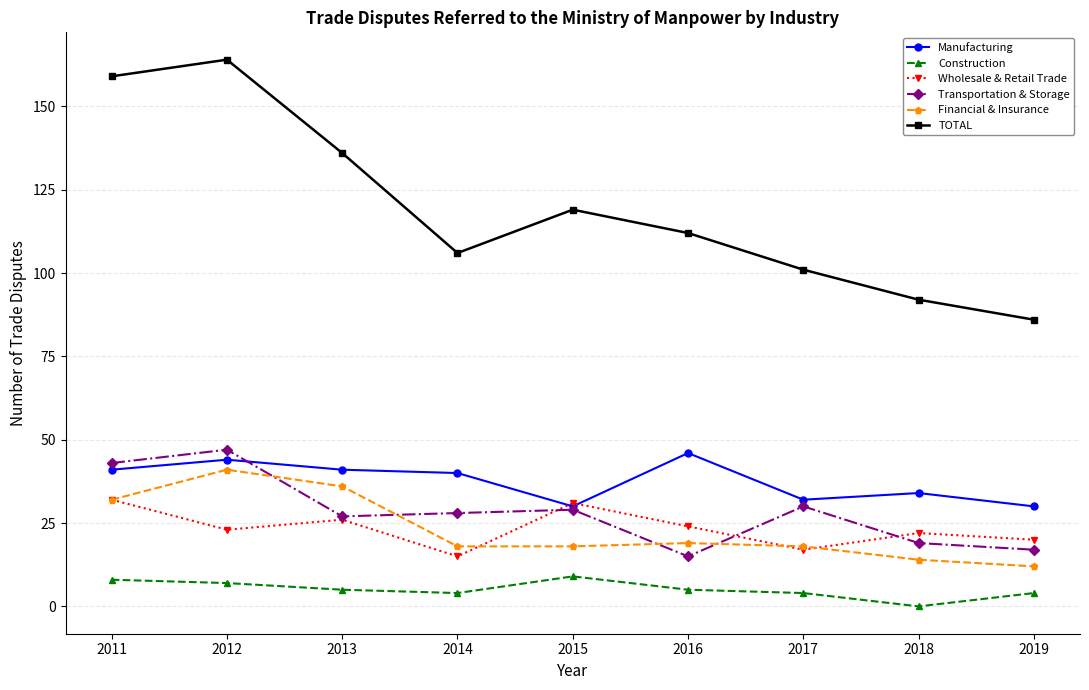

Is the value of Wholesale & Retail Trade at 2014 greater than the value of Manufacturing at 2014?

No